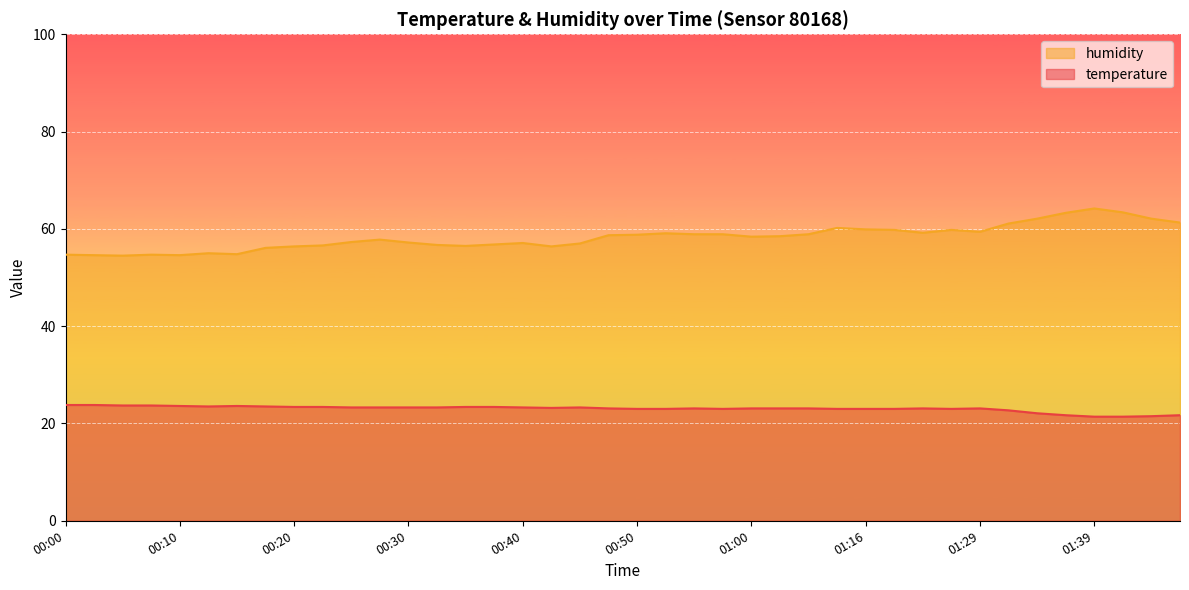

What is the sum of the humidity values at 00:38 and 00:23?

113.4